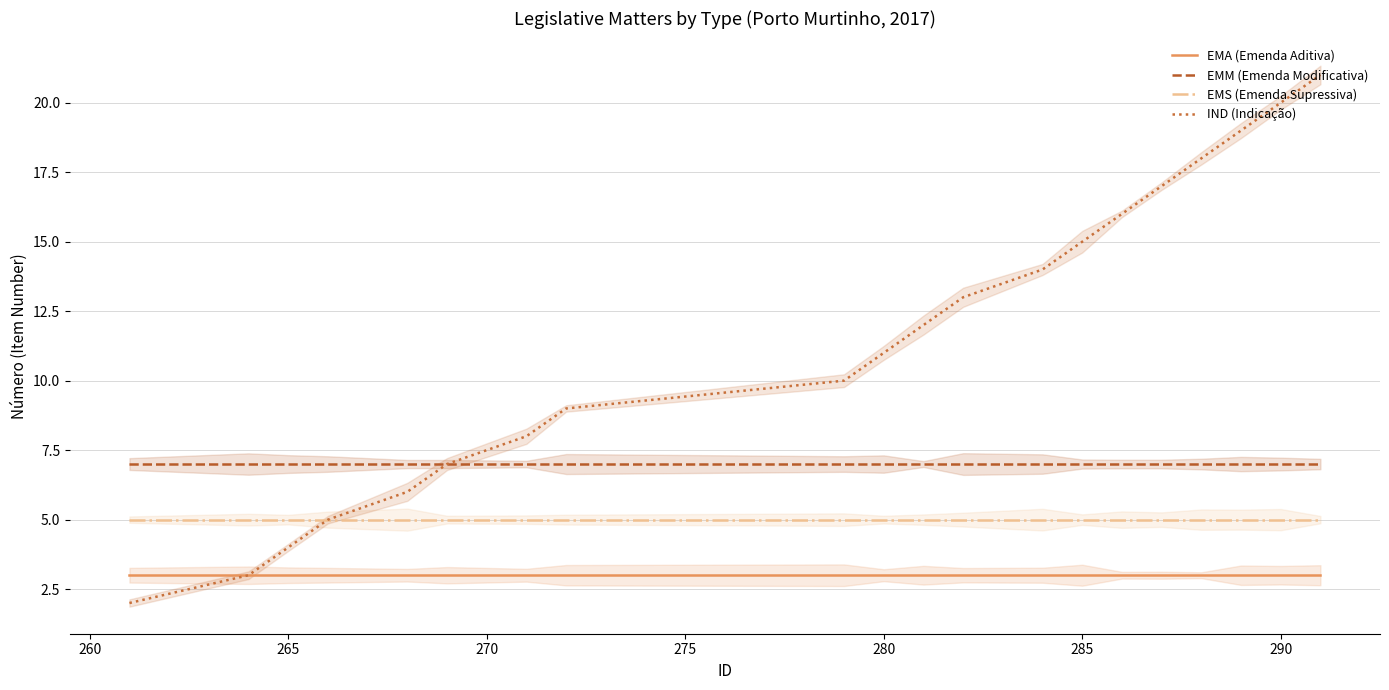

What is the sum of the EMM (Emenda Modificativa) values at 270 and 14?

14